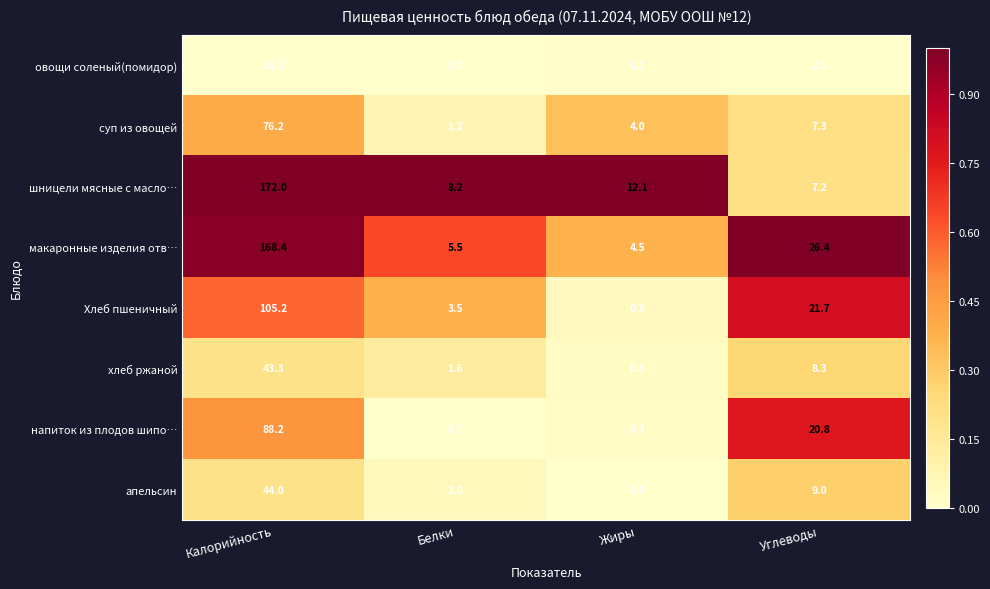

What is the lowest value of the напиток из плодов шипо… series?

0.3